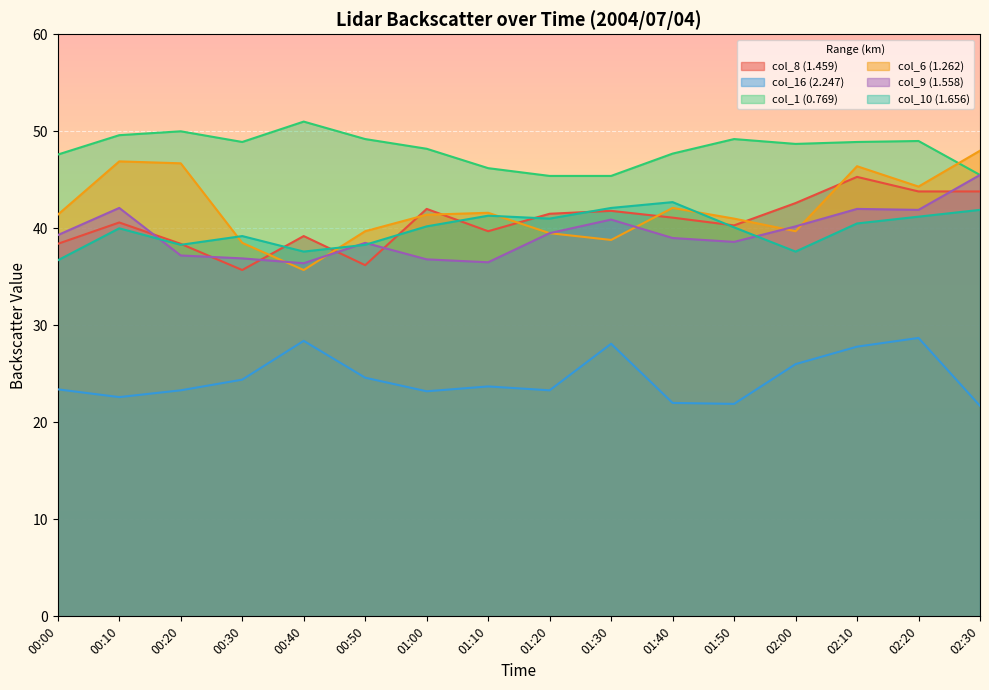

How many distinct data groups are displayed?

6